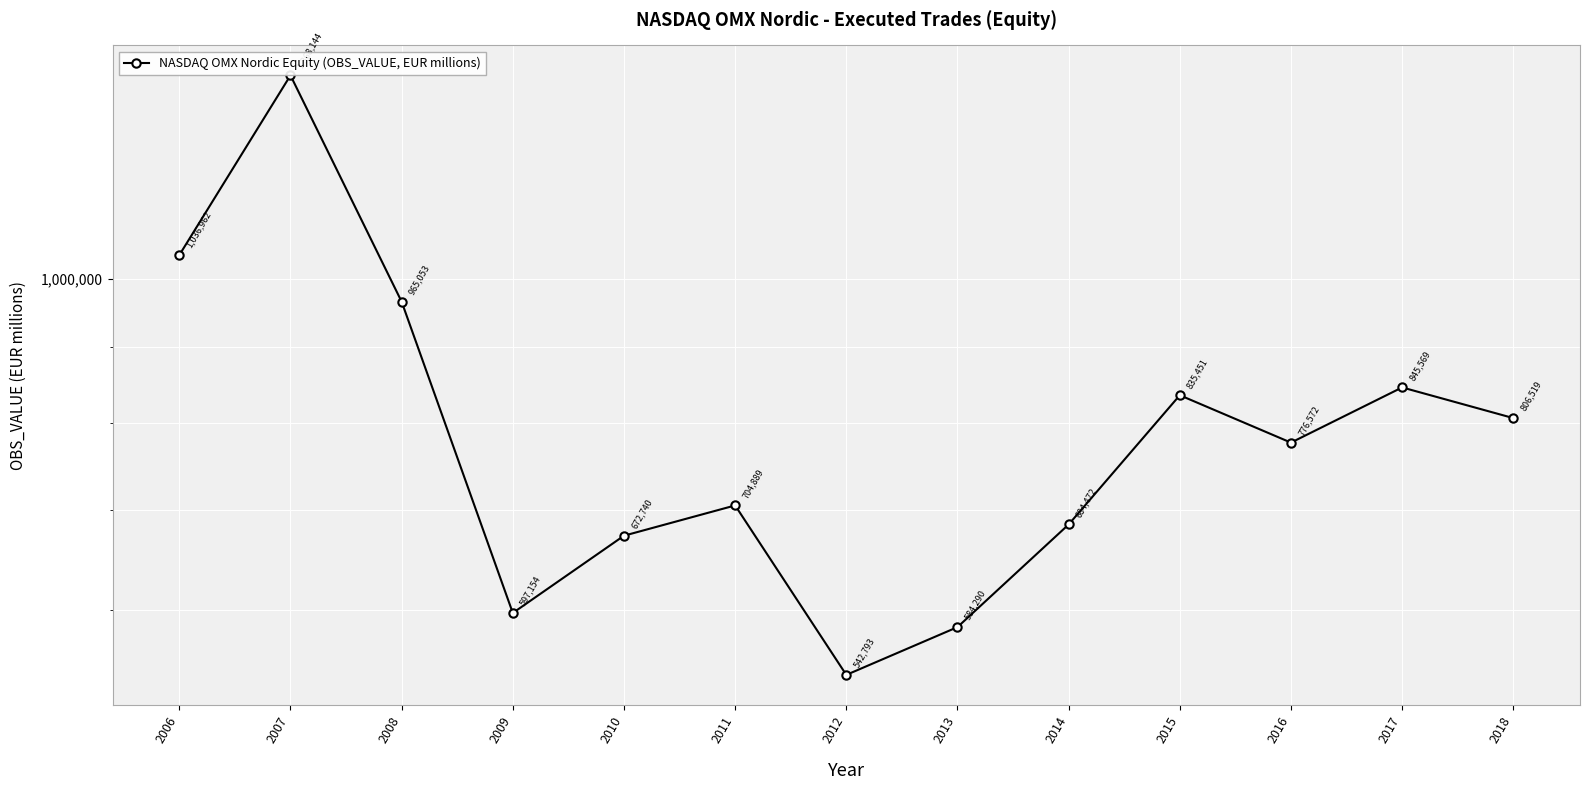

What is the average value?

801585.3